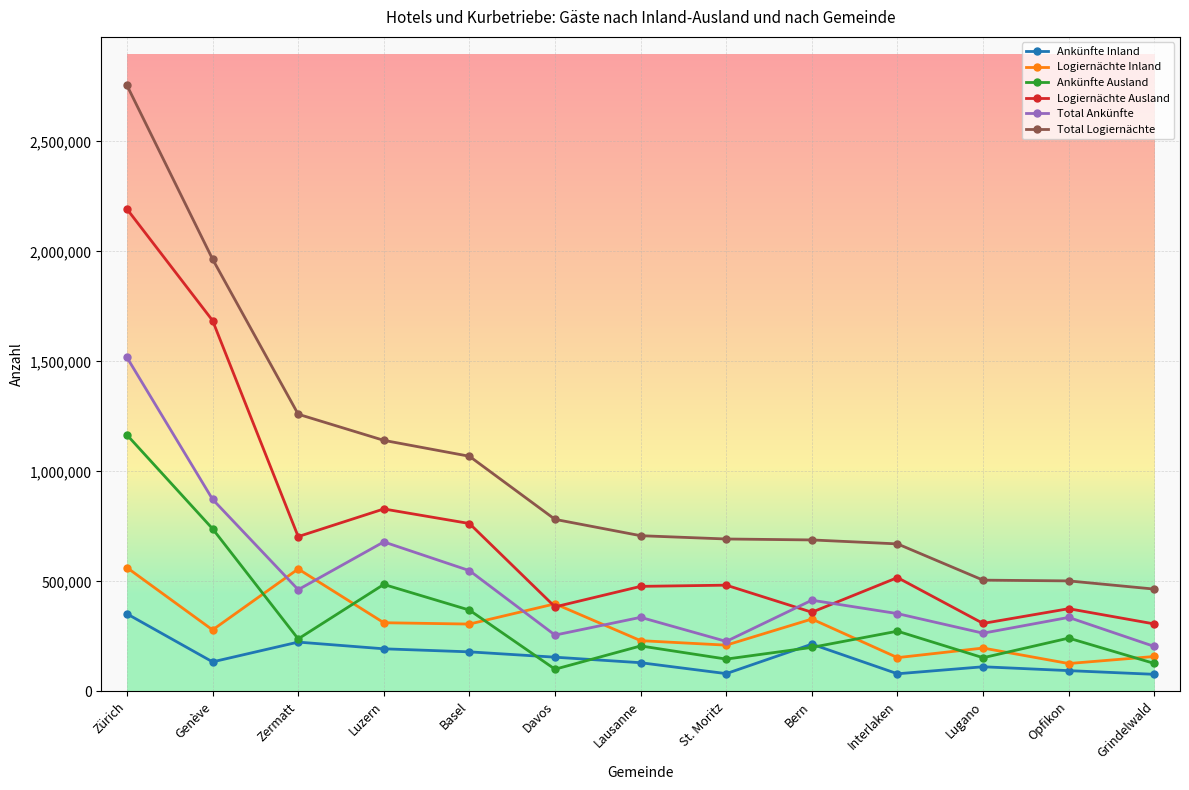

What is the average value of the Total Logiernächte series?

1015422